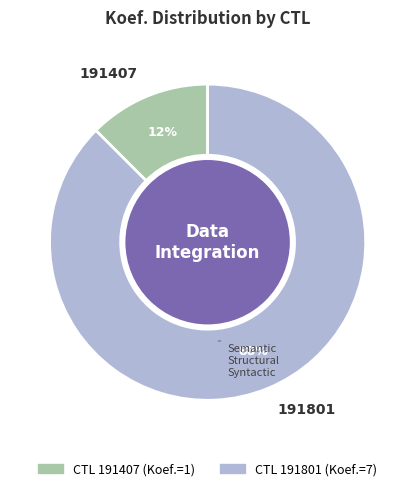

To the nearest percent, what is the average slice percentage?

50%